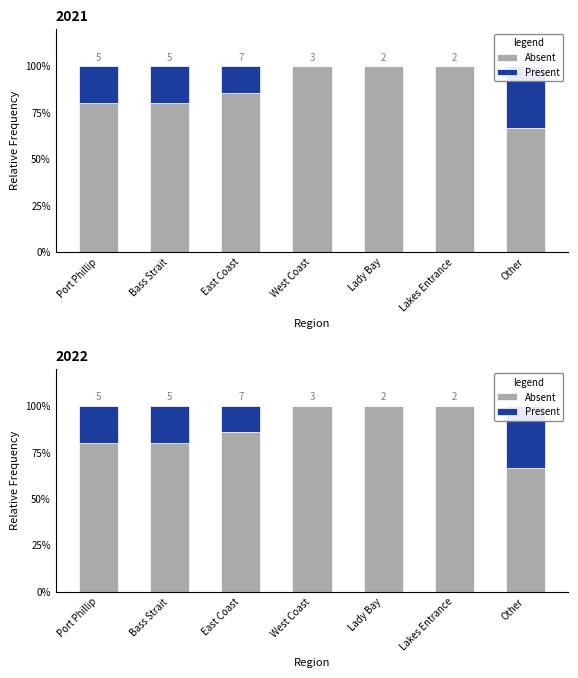

Which series changed the most between Bass Strait and Other?

Absent